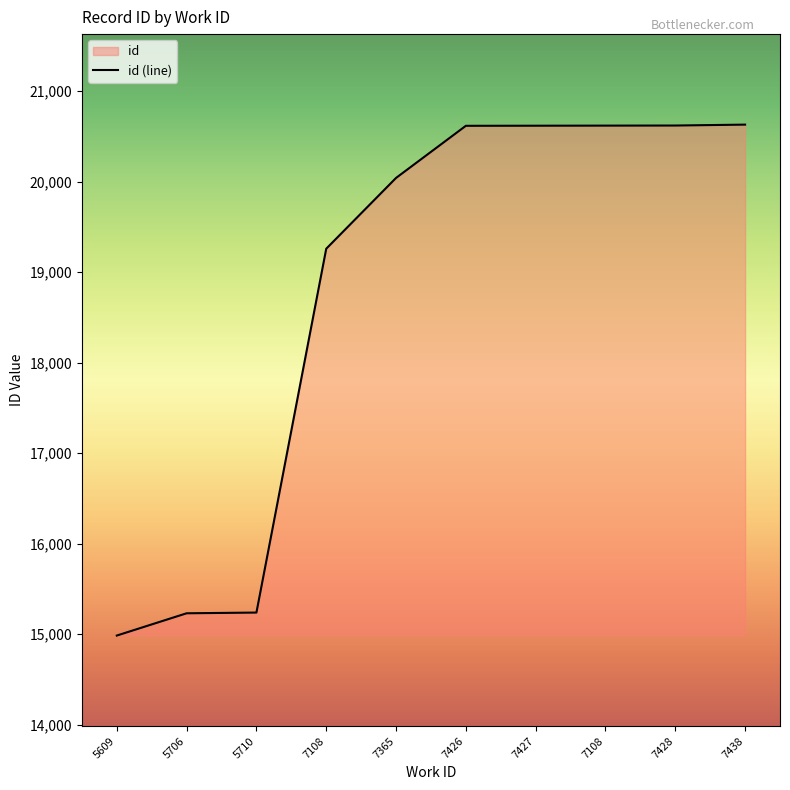

What is the difference between the values at 7426 and 5609?

5632